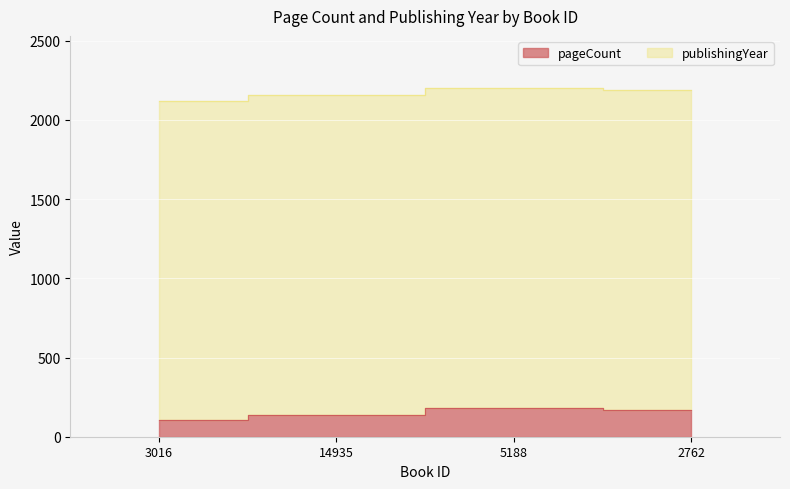

The chart shows a value of 182 at 5188. True or false?

True